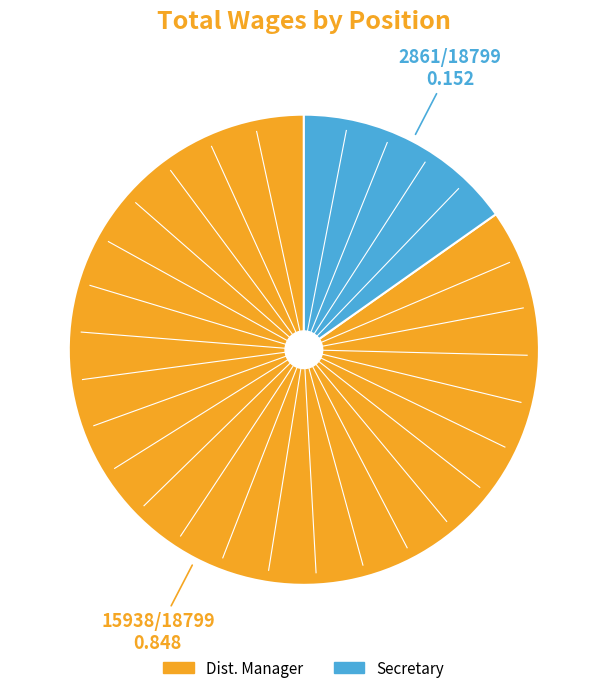

Which slice is the largest?

Dist. Manager